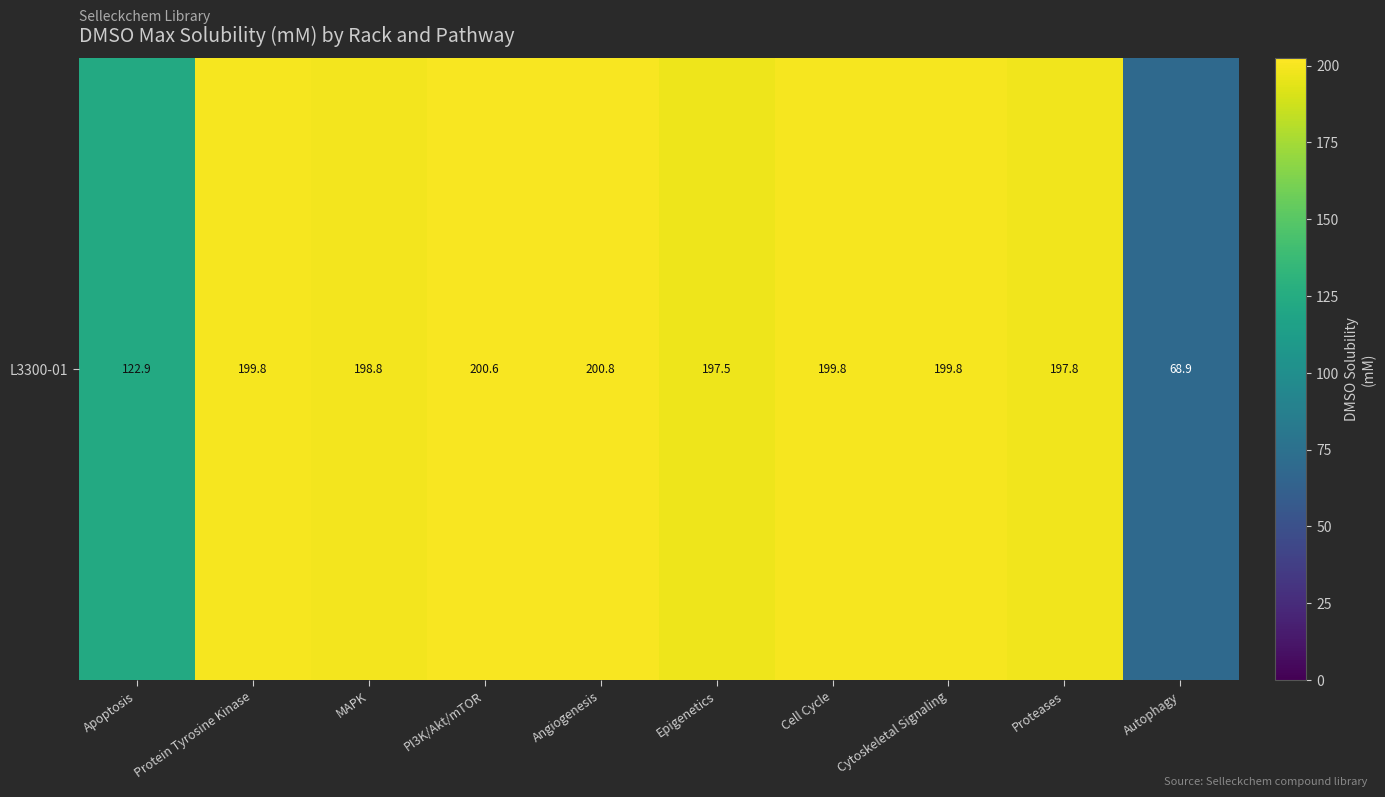

Reading left to right, extract all data points from this chart.

122.9	199.8	198.8	200.6	200.8	197.5	199.8	199.8	197.8	68.9